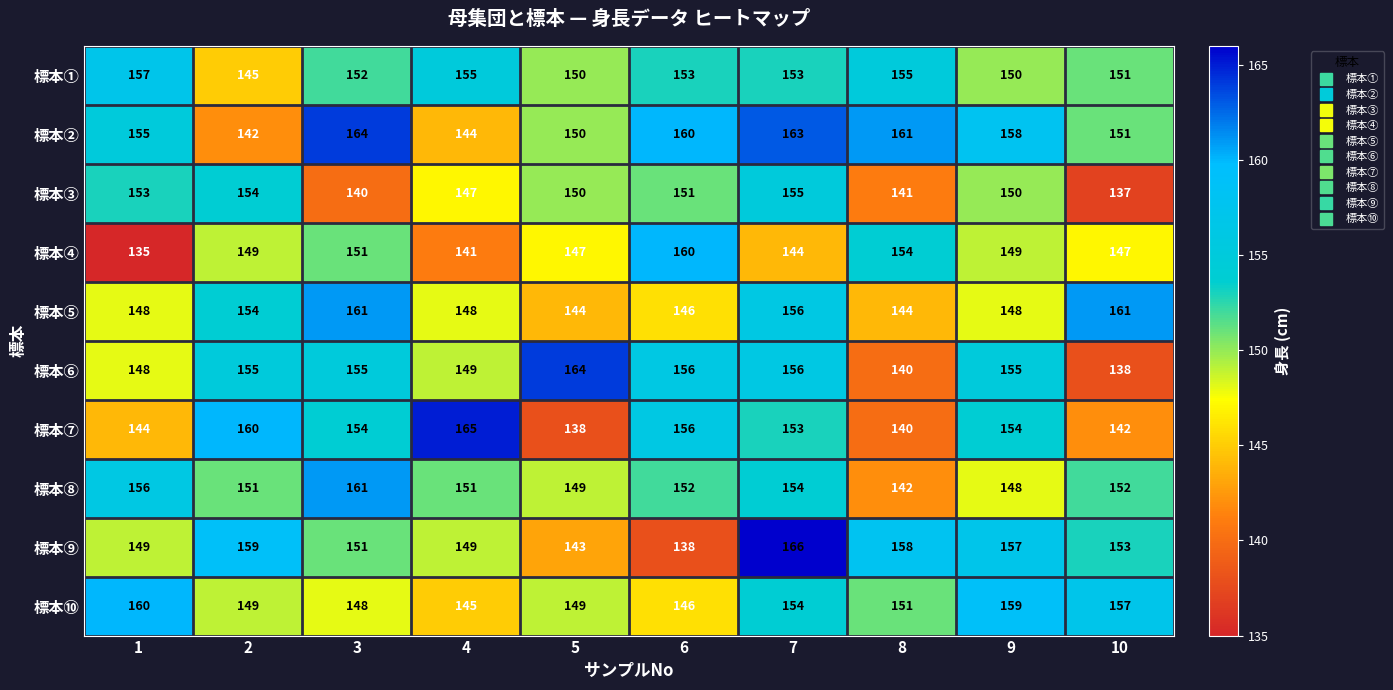

Count the number of categories in the chart.

10